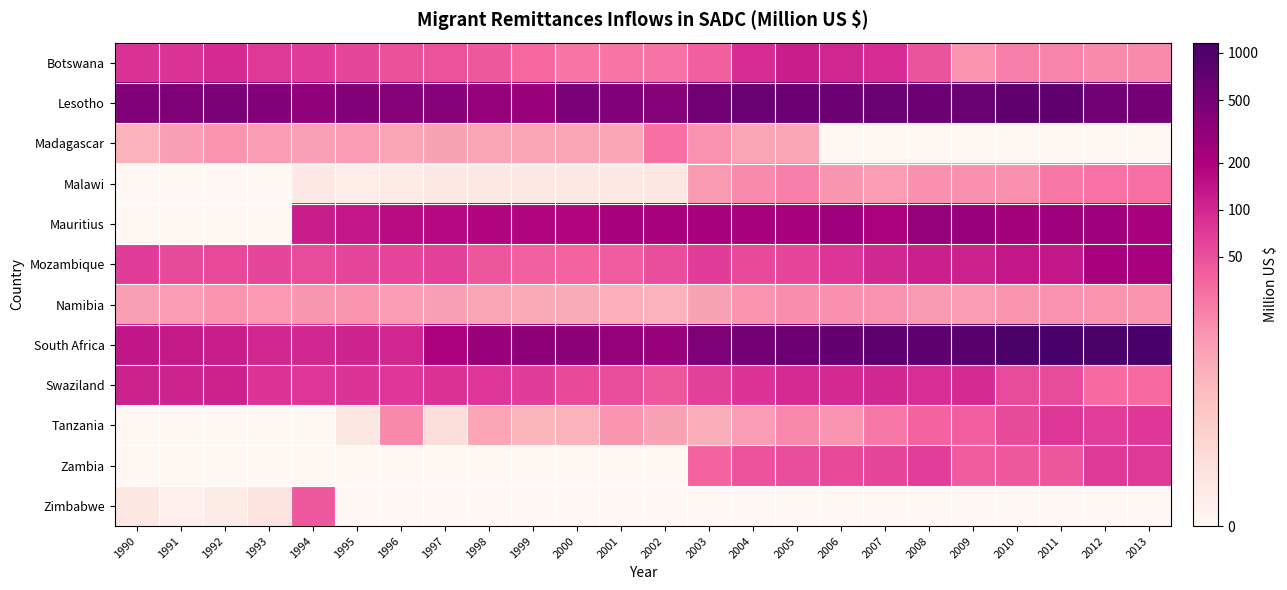

Which has a higher value, 2005 or 2004?

2005